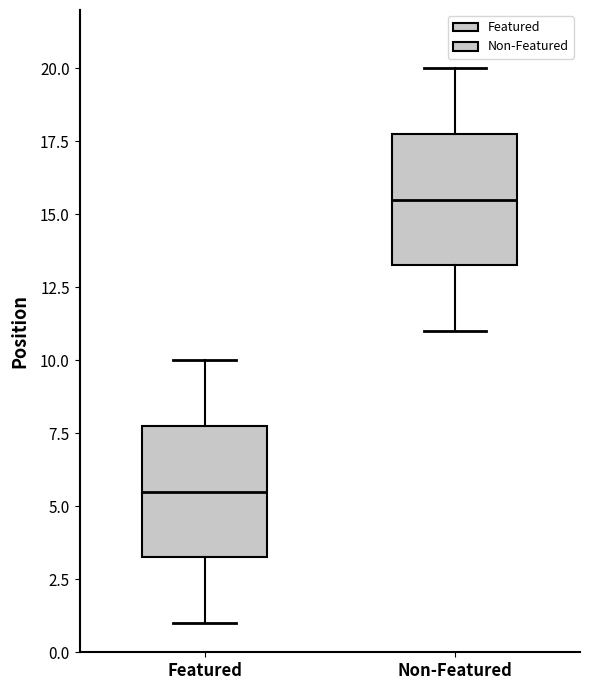

Where is the upper edge of the box for Featured on the y-axis? The values are not printed on the chart, so give them approximately, as read against the axis.

8.0